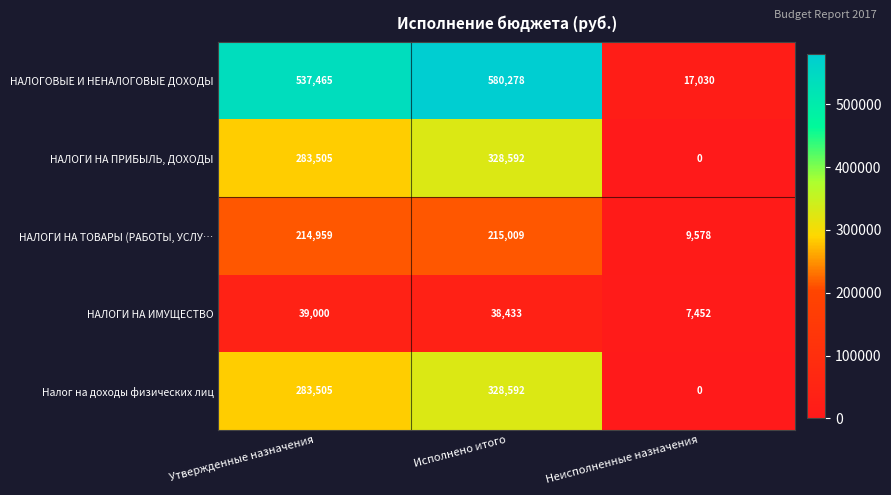

List the labels in order of Налог на доходы физических лиц value, smallest first.

Неисполненные назначения, Утвержденные назначения, Исполнено итого